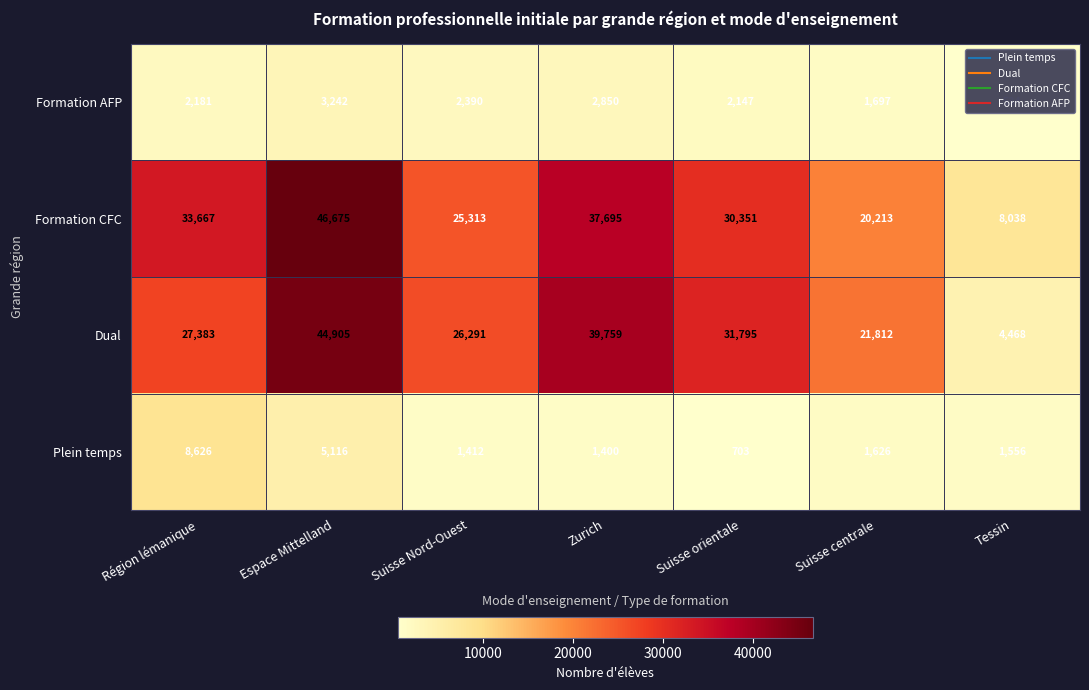

How many data points does each series have?

7